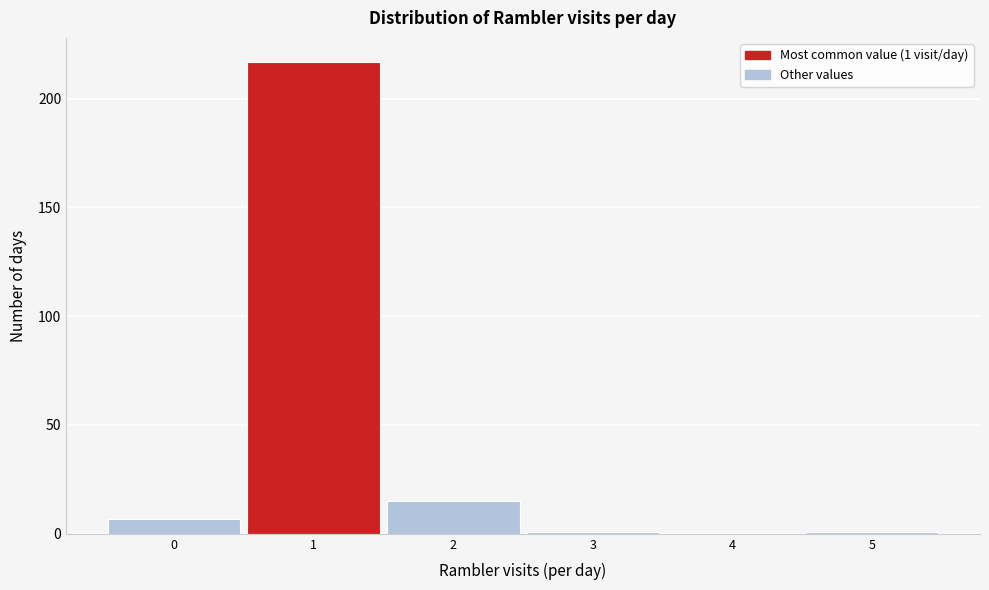

Over which range of the x-axis is the bar tallest?

0.5 to 1.5